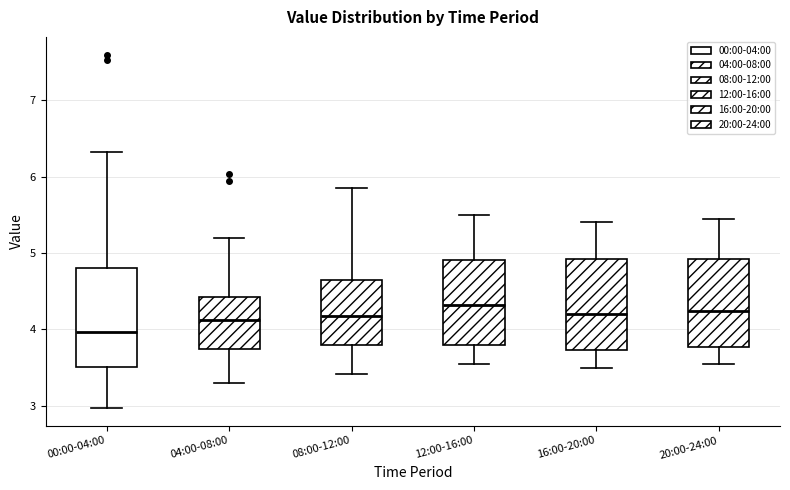

Reading left to right, read every box against the y-axis: the position of its median line, the range the box covers, and the ends of its whiskers. The values are not printed on the chart, so give them approximately, as read against the axis.

00:00-04:00: median 4.0, box 3.5 to 4.8, whiskers 3.0 to 6.3
04:00-08:00: median 4.1, box 3.7 to 4.4, whiskers 3.3 to 5.2
08:00-12:00: median 4.2, box 3.8 to 4.7, whiskers 3.4 to 5.9
12:00-16:00: median 4.3, box 3.8 to 4.9, whiskers 3.6 to 5.5
16:00-20:00: median 4.2, box 3.7 to 4.9, whiskers 3.5 to 5.4
20:00-24:00: median 4.2, box 3.8 to 4.9, whiskers 3.6 to 5.5